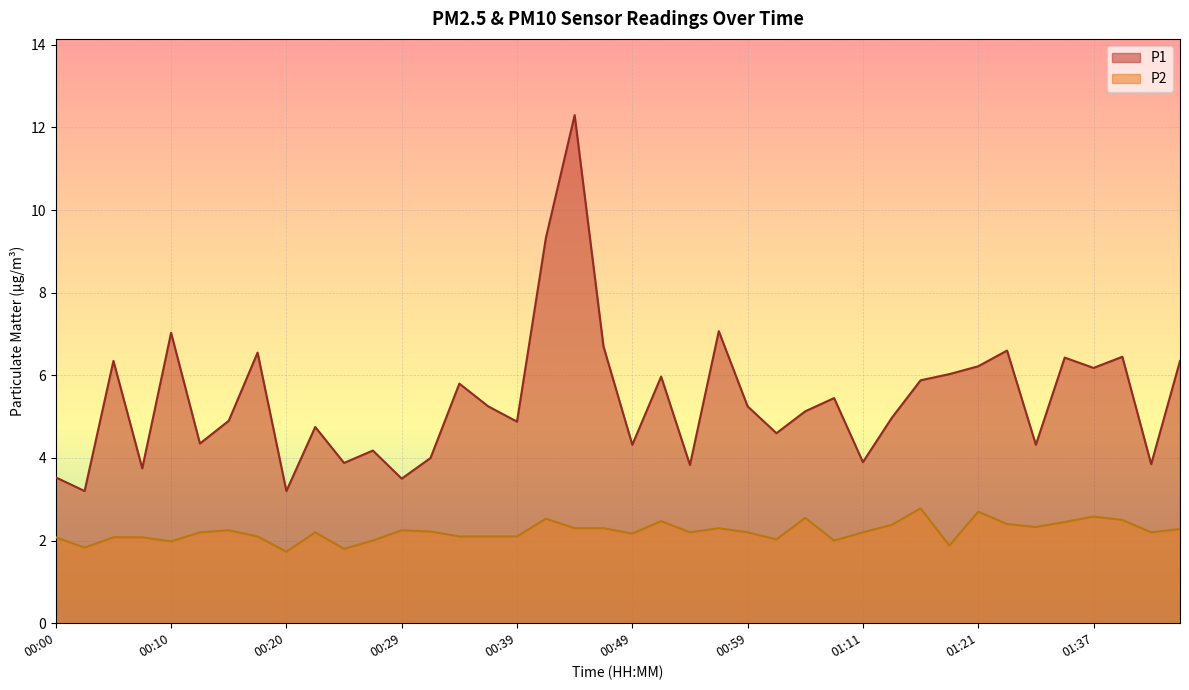

True or false: P1 and P2 cross at least once.

False